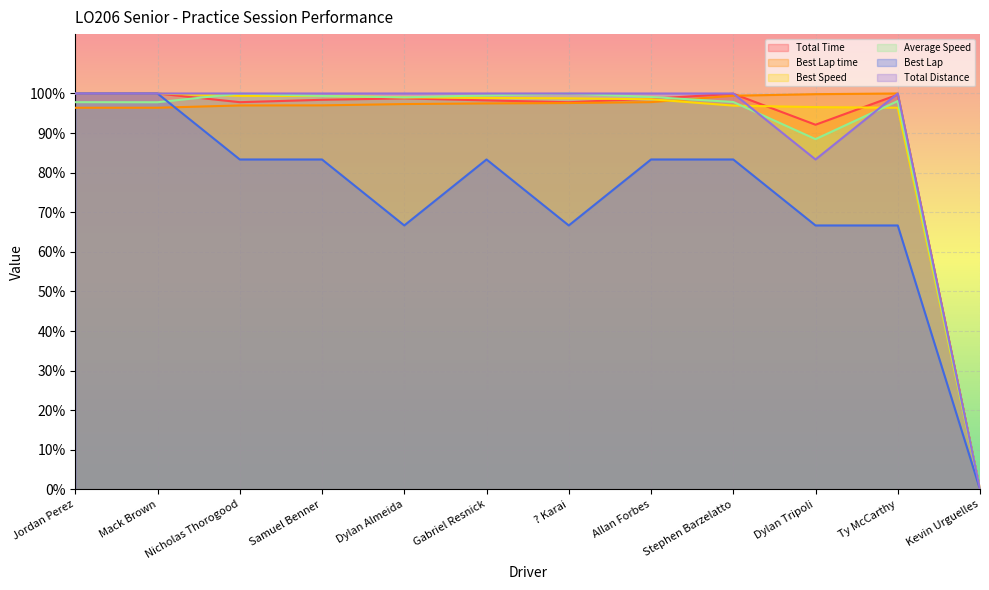

Reading left to right, what are all the values shown in this chart?

Total Time: Jordan Perez=100.0	Mack Brown=100.0	Nicholas Thorogood=97.8	Samuel Benner=98.4	Dylan Almeida=98.8	Gabriel Resnick=98.3	? Karai=97.8	Allan Forbes=98.7	Stephen Barzelatto=99.9	Dylan Tripoli=92.1	Ty McCarthy=99.7	Kevin Urguelles=0.0
Best Lap time: Jordan Perez=96.4	Mack Brown=96.4	Nicholas Thorogood=97.0	Samuel Benner=97.0	Dylan Almeida=97.3	Gabriel Resnick=97.5	? Karai=97.6	Allan Forbes=97.8	Stephen Barzelatto=99.4	Dylan Tripoli=99.8	Ty McCarthy=100.0	Kevin Urguelles=0.0
Best Speed: Jordan Perez=100.0	Mack Brown=100.0	Nicholas Thorogood=99.4	Samuel Benner=99.4	Dylan Almeida=99.0	Gabriel Resnick=98.9	? Karai=98.8	Allan Forbes=98.5	Stephen Barzelatto=96.9	Dylan Tripoli=96.6	Ty McCarthy=96.4	Kevin Urguelles=0.0
Average Speed: Jordan Perez=97.8	Mack Brown=97.8	Nicholas Thorogood=100.0	Samuel Benner=99.4	Dylan Almeida=99.0	Gabriel Resnick=99.5	? Karai=100.0	Allan Forbes=99.1	Stephen Barzelatto=97.9	Dylan Tripoli=88.5	Ty McCarthy=98.1	Kevin Urguelles=0.0
Best Lap: Jordan Perez=100.0	Mack Brown=100.0	Nicholas Thorogood=83.3	Samuel Benner=83.3	Dylan Almeida=66.7	Gabriel Resnick=83.3	? Karai=66.7	Allan Forbes=83.3	Stephen Barzelatto=83.3	Dylan Tripoli=66.7	Ty McCarthy=66.7	Kevin Urguelles=0.0
Total Distance: Jordan Perez=100.0	Mack Brown=100.0	Nicholas Thorogood=100.0	Samuel Benner=100.0	Dylan Almeida=100.0	Gabriel Resnick=100.0	? Karai=100.0	Allan Forbes=100.0	Stephen Barzelatto=100.0	Dylan Tripoli=83.3	Ty McCarthy=100.0	Kevin Urguelles=0.0